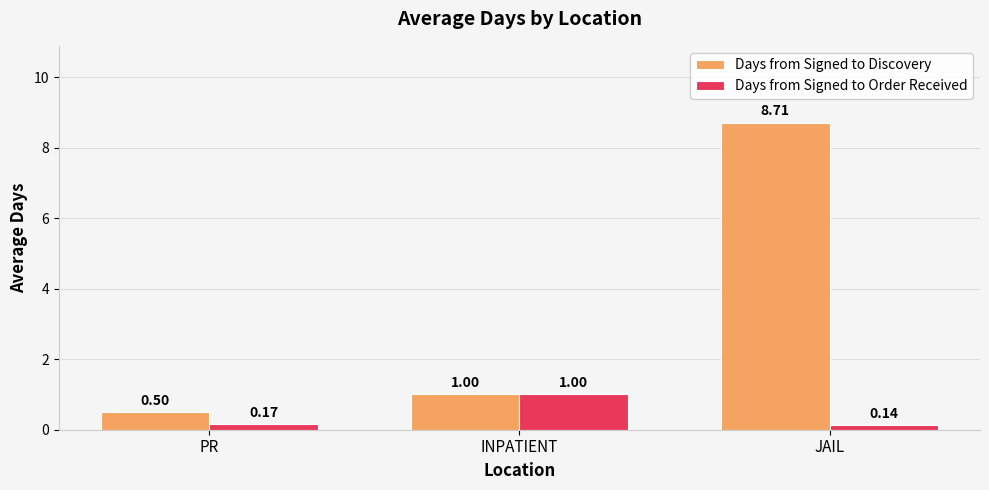

What is the label of the 1st bar from the right?

JAIL